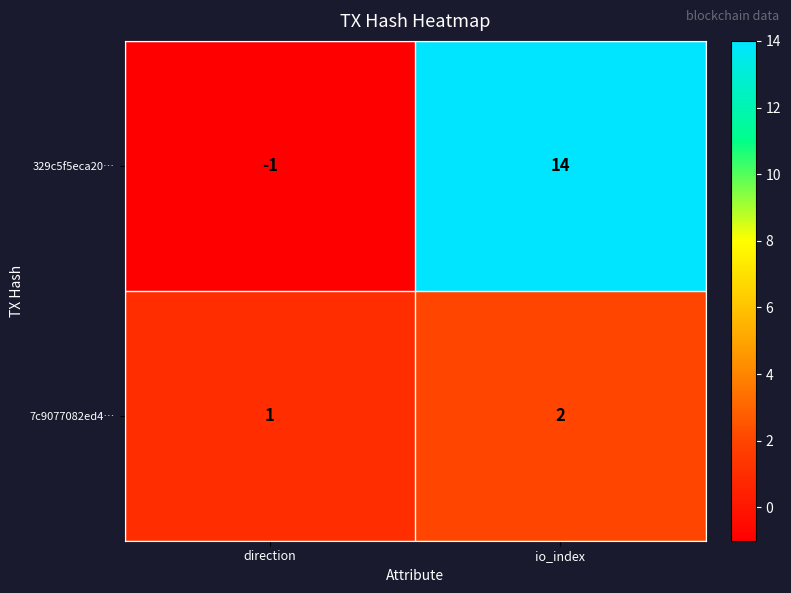

Rank the categories by 329c5f5eca20… value from lowest to highest.

direction, io_index